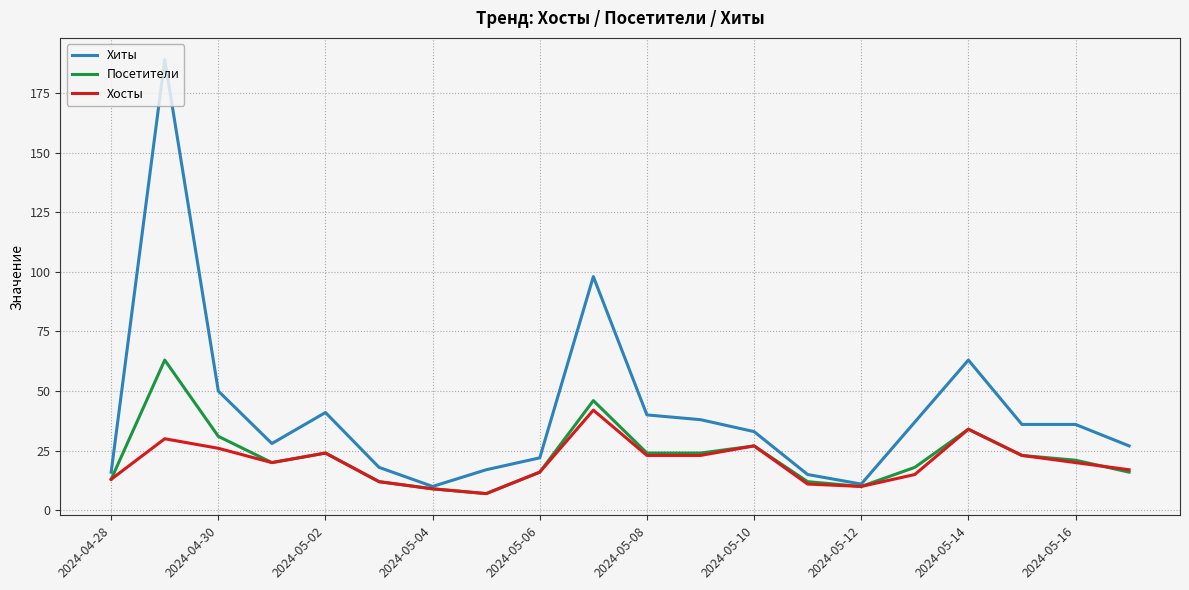

Reading right to left, what are all the values shown in this chart?

Хиты: 27	36	36	63	37	11	15	33	38	40	98	22	17	10	18	41	28	50	189	16
Посетители: 16	21	23	34	18	10	12	27	24	24	46	16	7	9	12	24	20	31	63	13
Хосты: 17	20	23	34	15	10	11	27	23	23	42	16	7	9	12	24	20	26	30	13